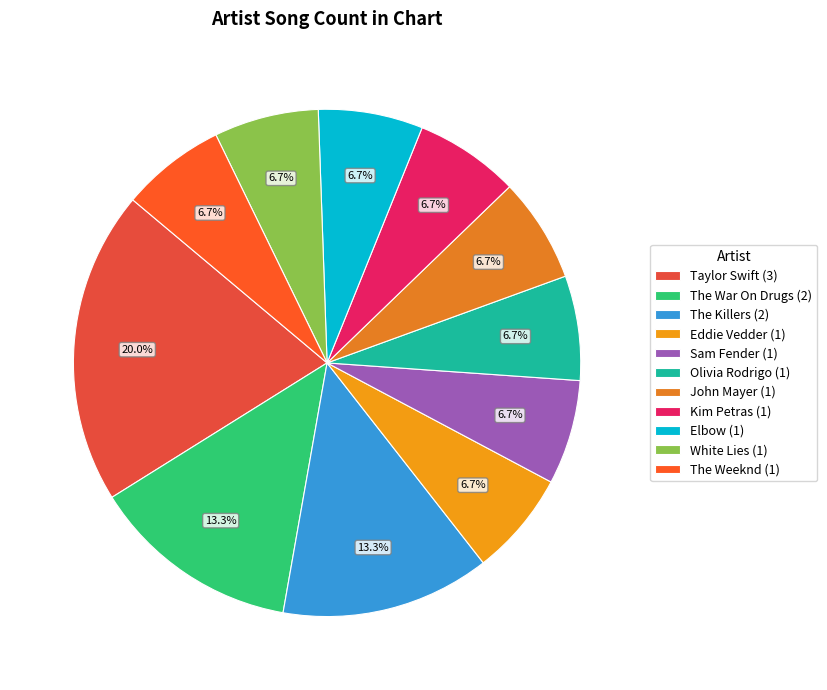

Does Kim Petras represent more than half of the total?

No